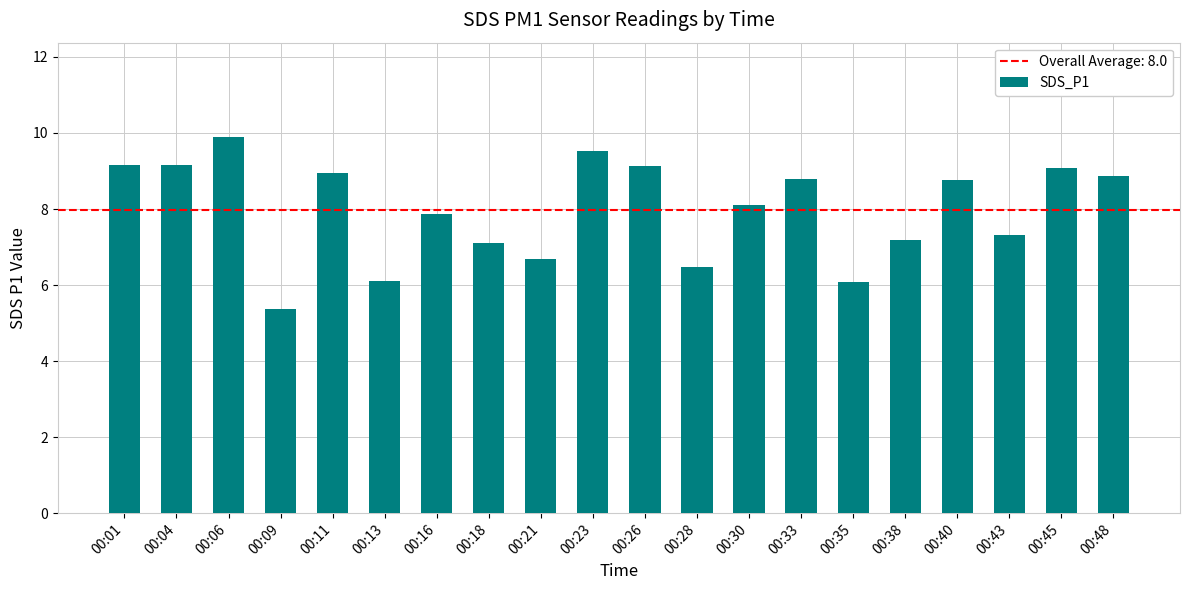

What is the average value?

8.0